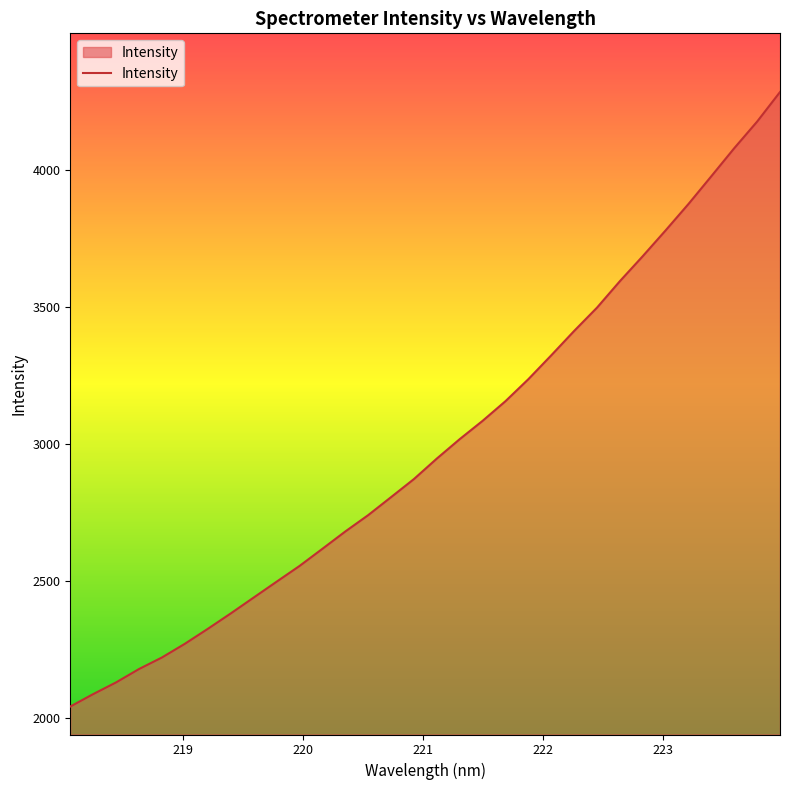

What is the average value?

2999.8